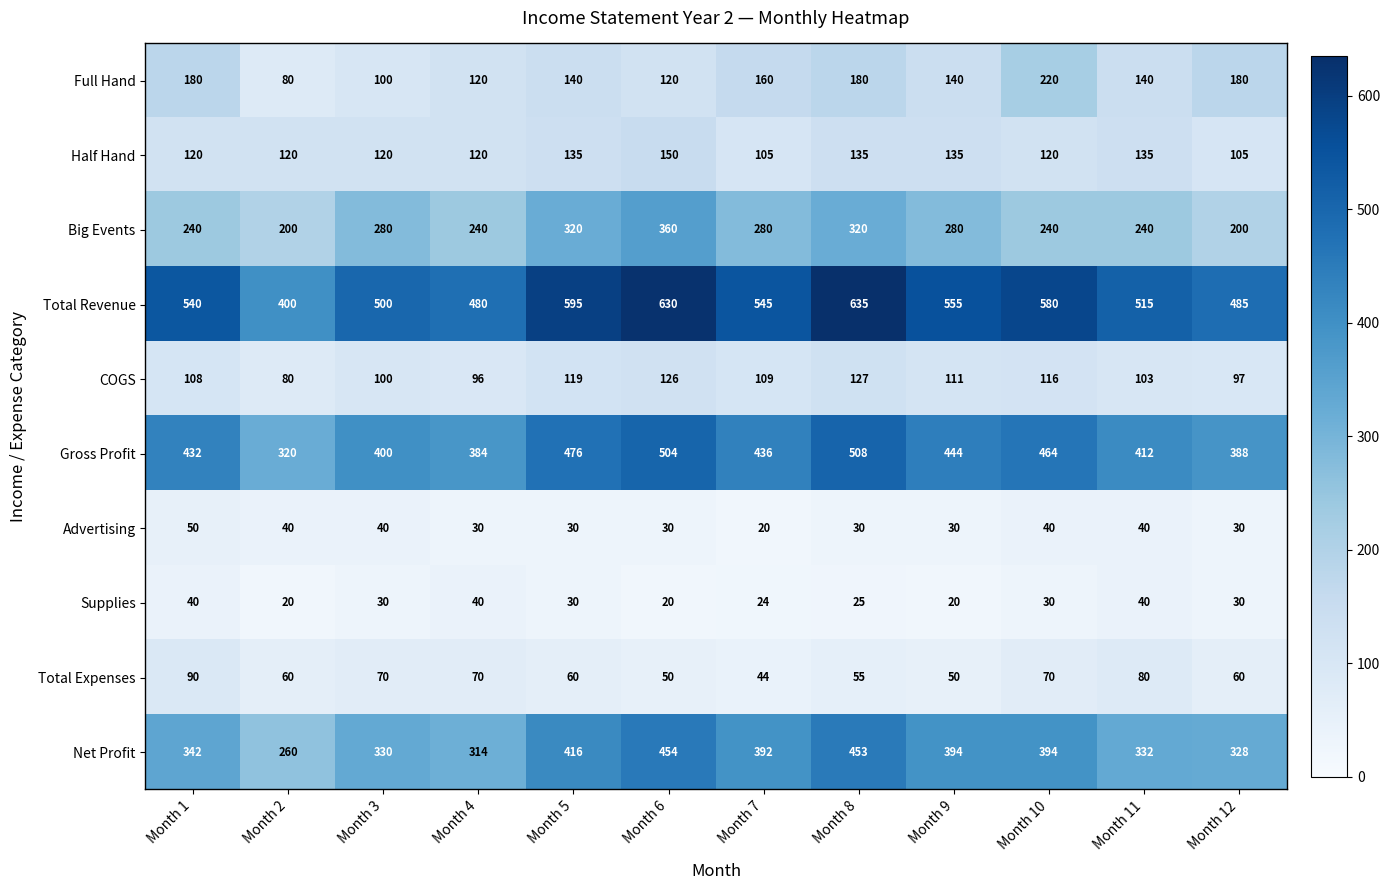

What is the difference between the second highest and second lowest values in the Full Hand series?

80